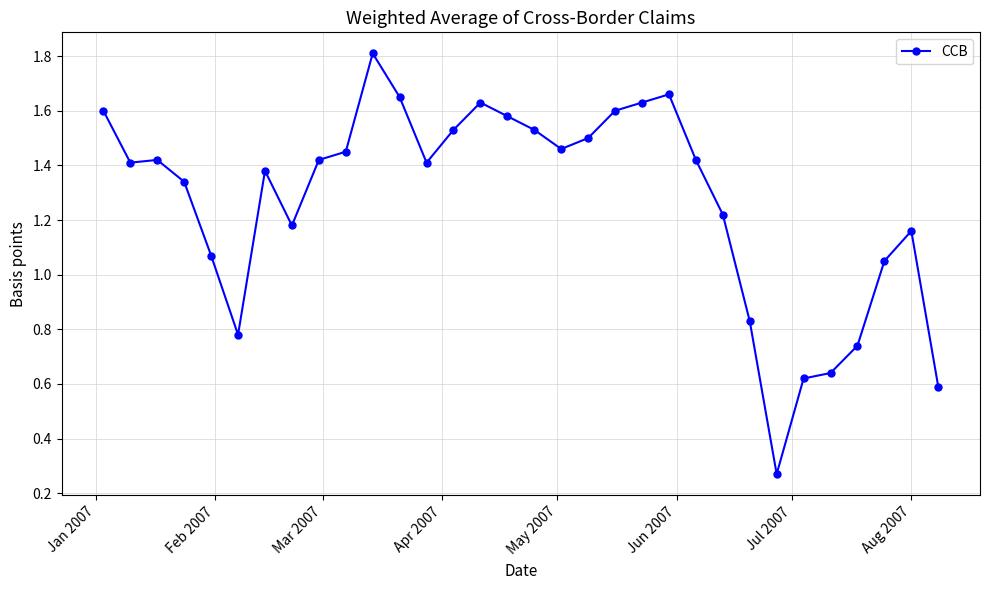

True or false: there are more than 0 points higher than both neighbors.

True